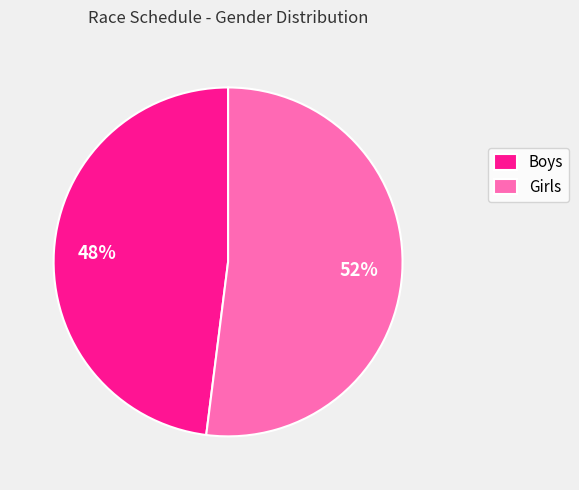

What is the largest slice in the pie chart?

Girls